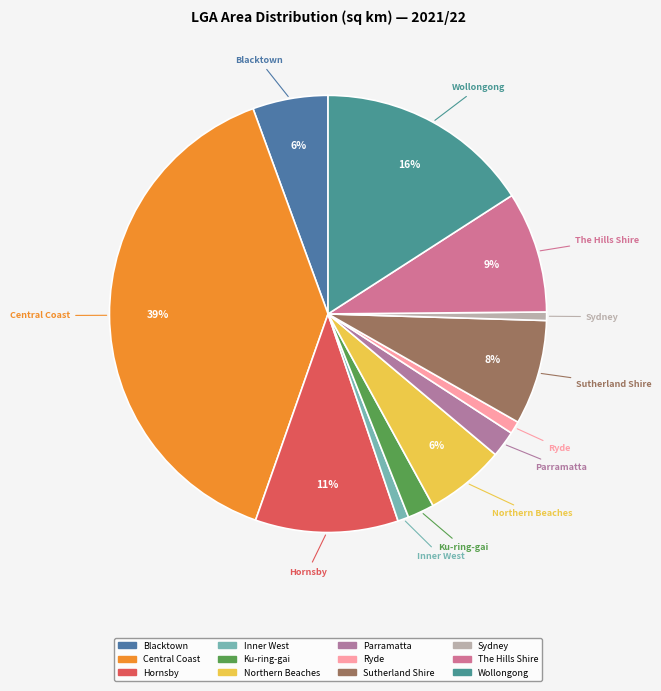

Is Sutherland Shire the majority of the pie?

No